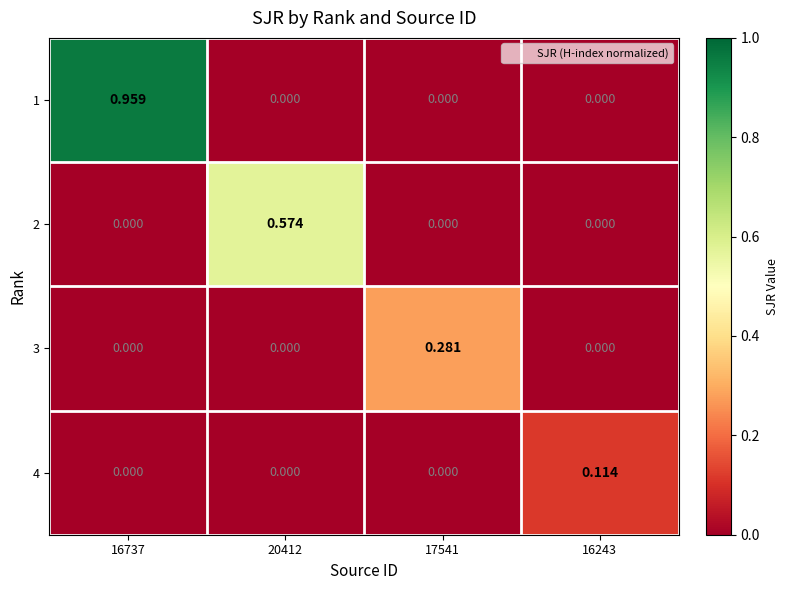

Is the value of 4 at 16243 greater than the value of 3 at 16737?

Yes